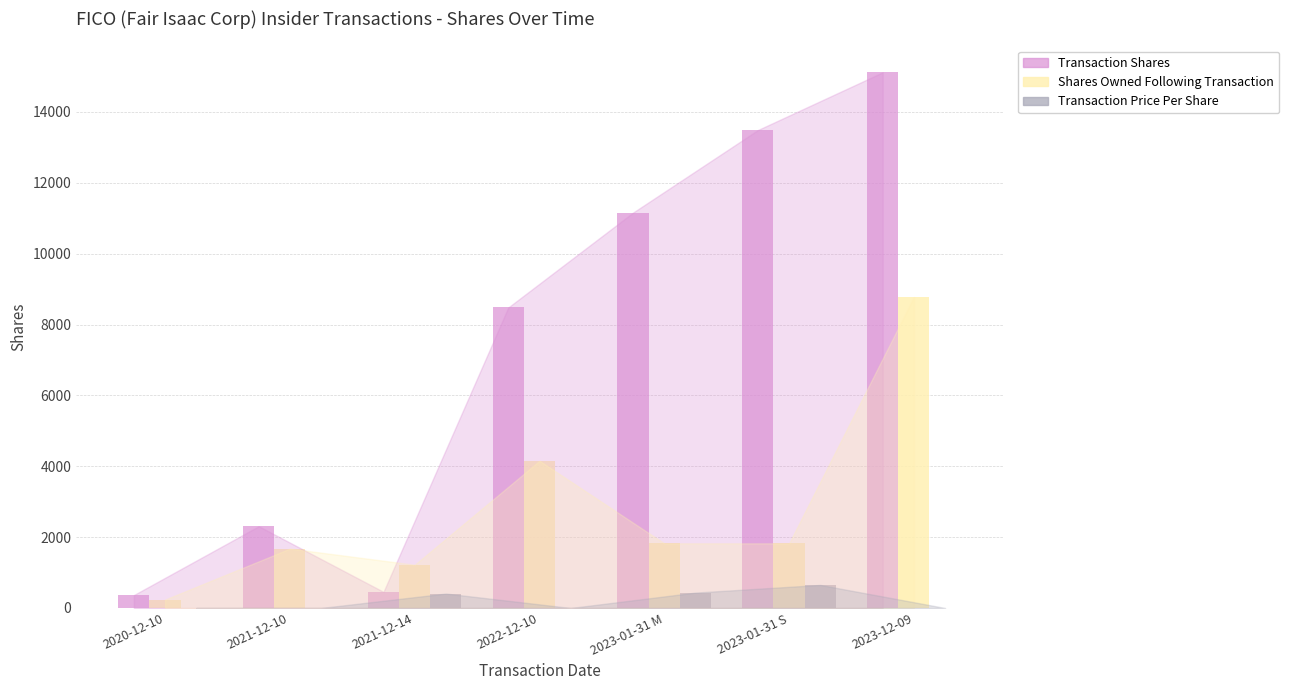

Is the value of Transaction Shares at 2021-12-10 greater than the value of Transaction Price Per Share at 2020-12-10?

Yes